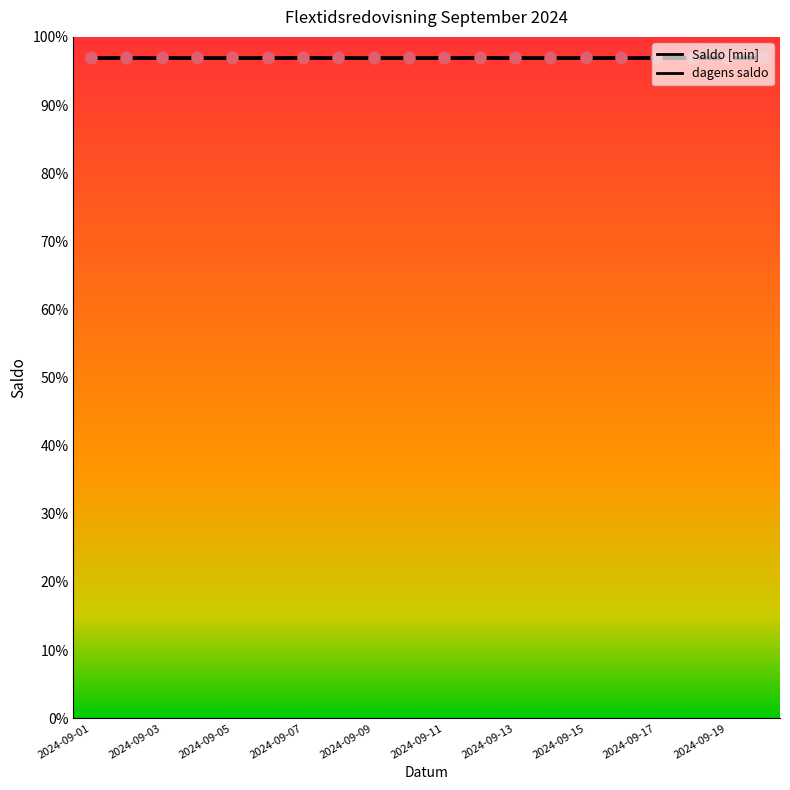

Which series reaches the maximum Y coordinate?

Saldo [min]